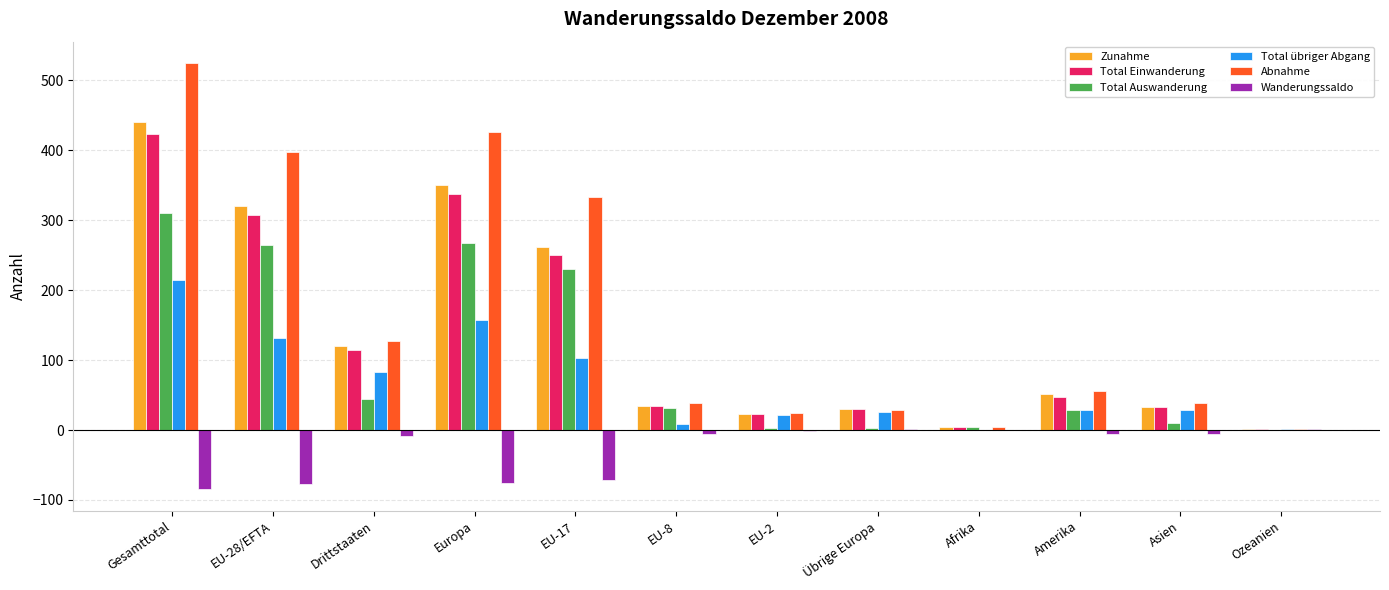

Where is Abnahme nearest to the value 263?

EU-17